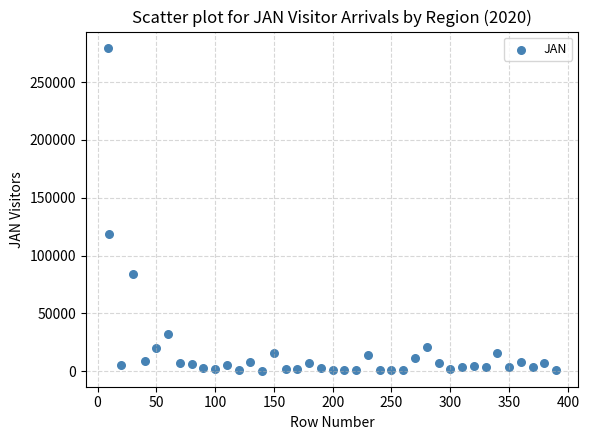

What Y value in the scatter plot is closest to 140128?

118301.5